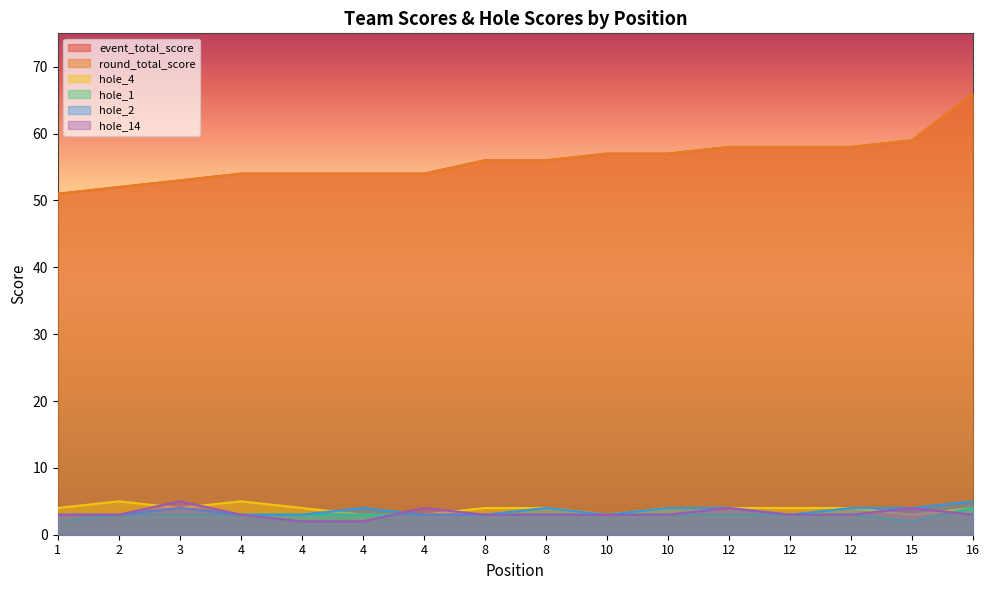

Which has a higher value, 12 or 16?

16